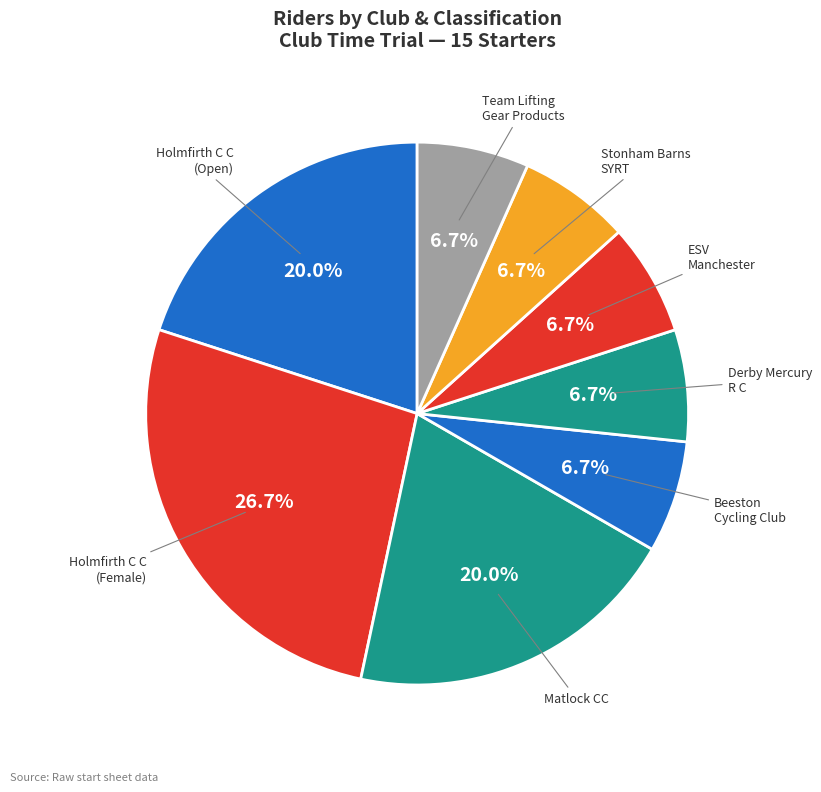

Which slice is the largest?

Holmfirth C C (Female)